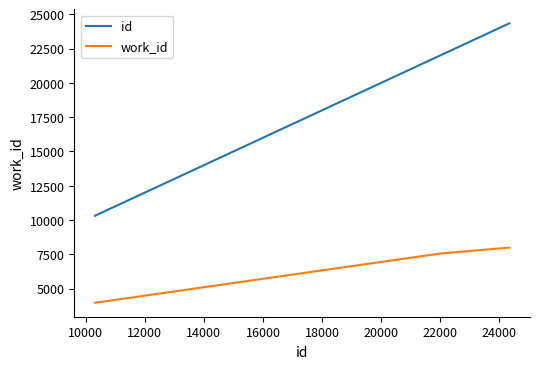

Does the chart display data point markers on the line(s)?

No